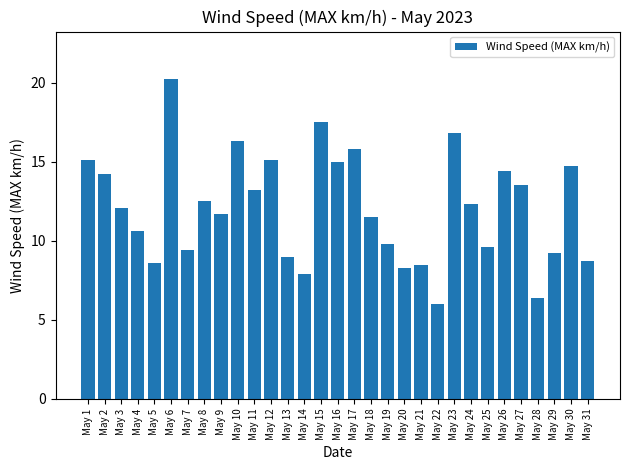

Reading left to right, list all the values displayed in this chart.

15.1	14.2	12.1	10.6	8.6	20.2	9.4	12.5	11.7	16.3	13.2	15.1	9.0	7.9	17.5	15.0	15.8	11.5	9.8	8.3	8.5	6.0	16.8	12.3	9.6	14.4	13.5	6.4	9.2	14.7	8.7